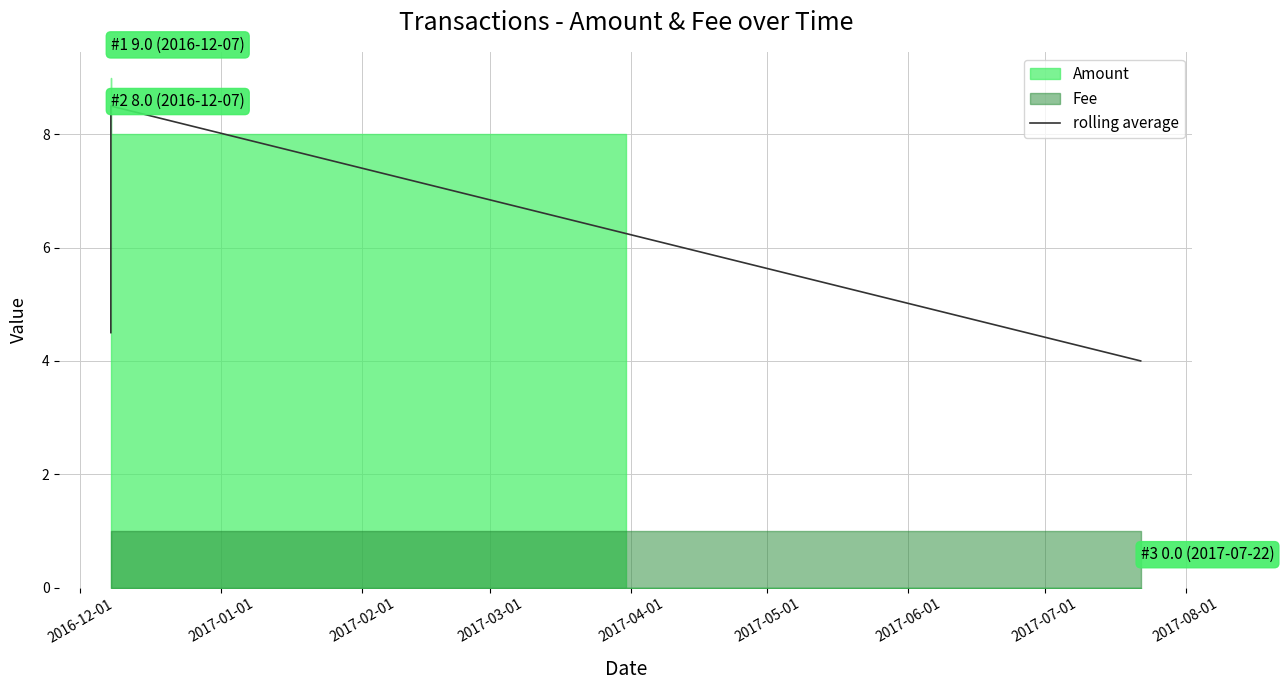

What is the maximum value for rolling average?

8.5